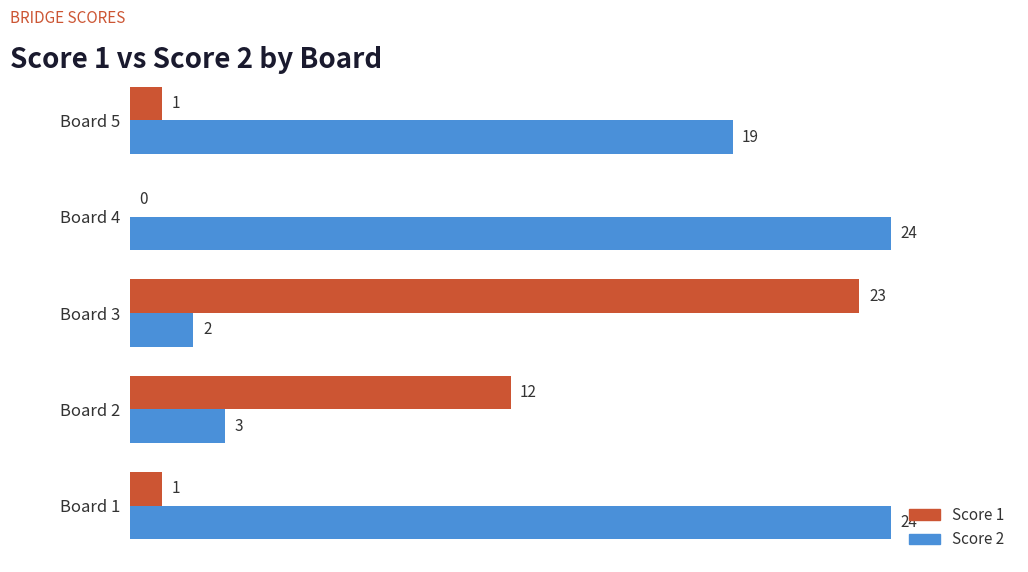

The Score 1 series shows 34 at Board 3. True or false?

False